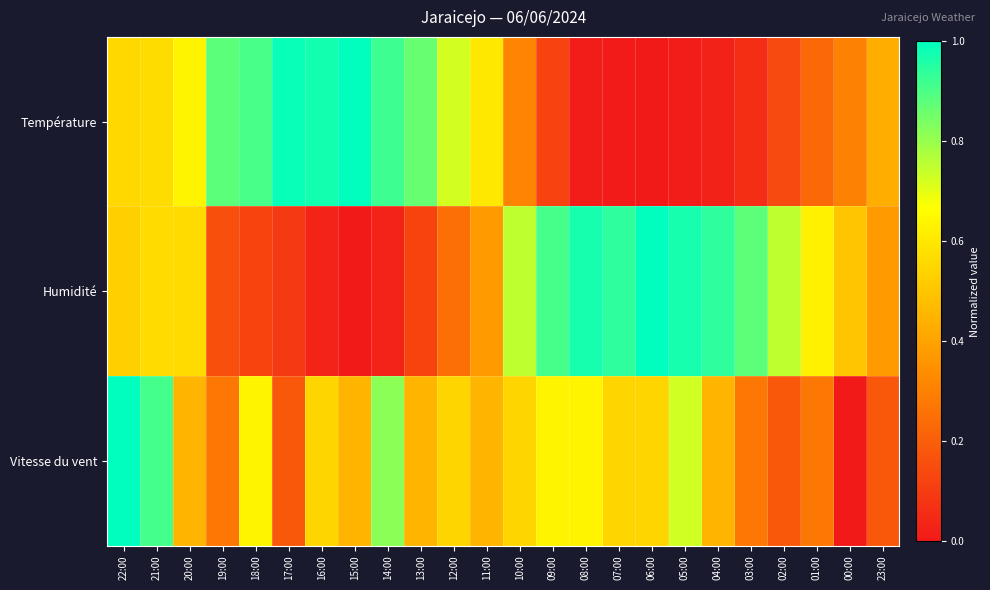

Rank the series by their average value, from lowest to highest.

Température, Vitesse du vent, Humidité